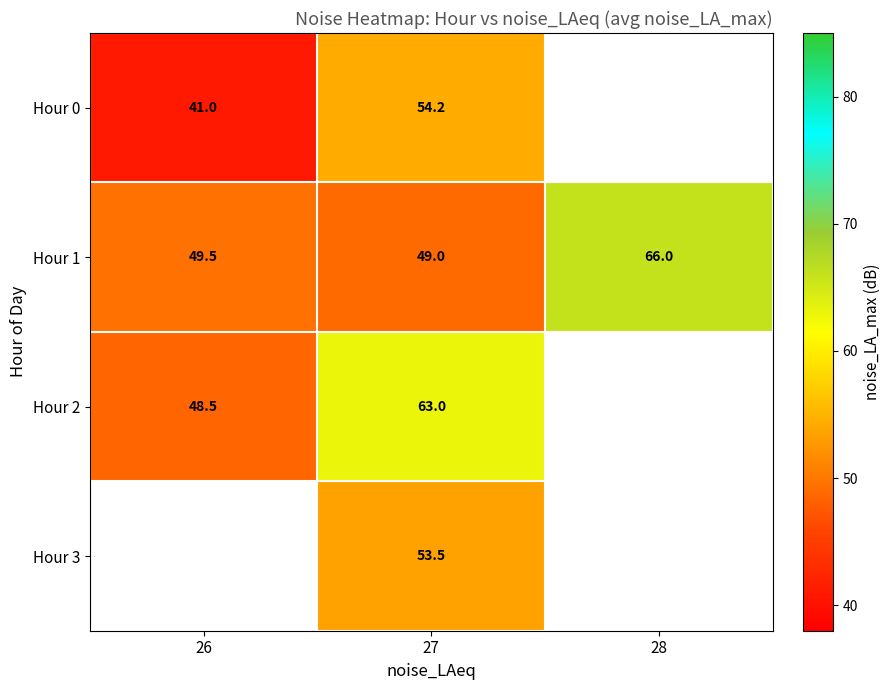

Which has a higher value, 27 or 28?

28